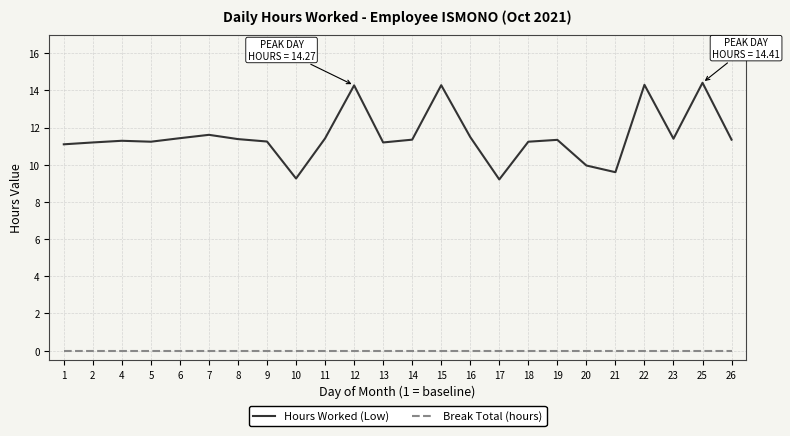

What is the greatest value displayed?

14.4